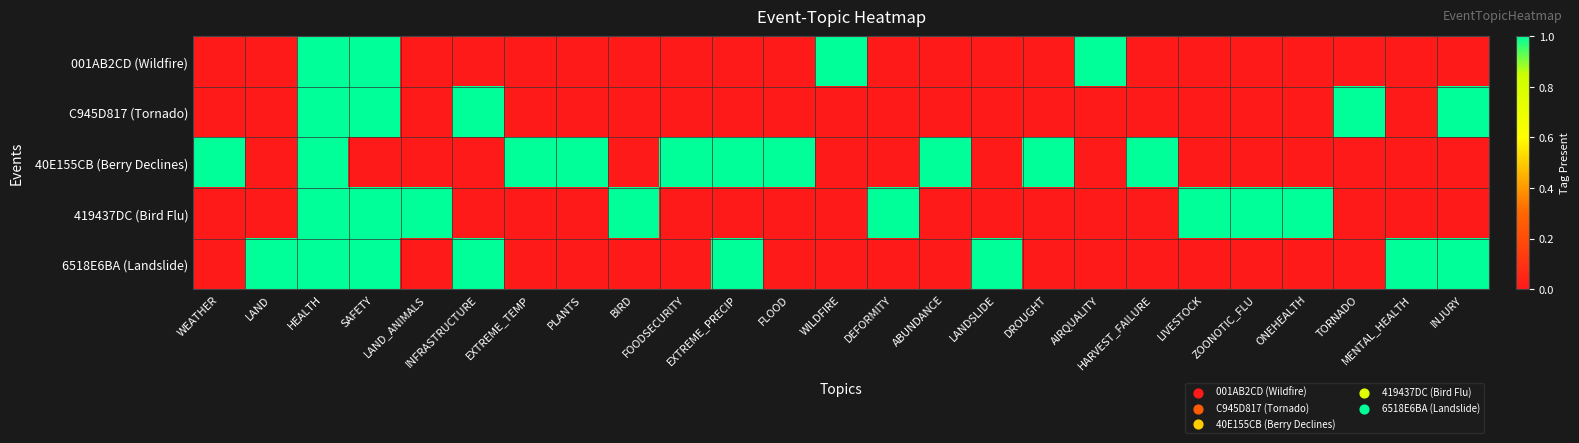

Which series has the largest total across all categories?

40E155CB (Berry Declines)